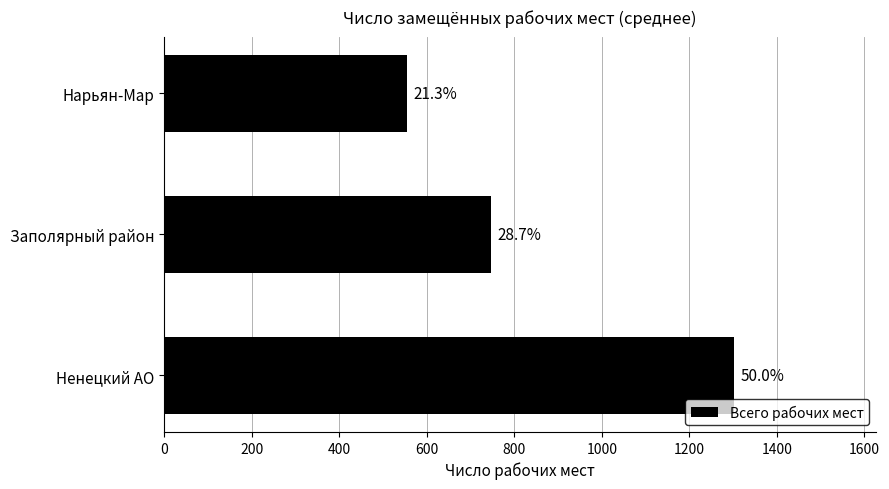

Are the bars horizontal?

Yes